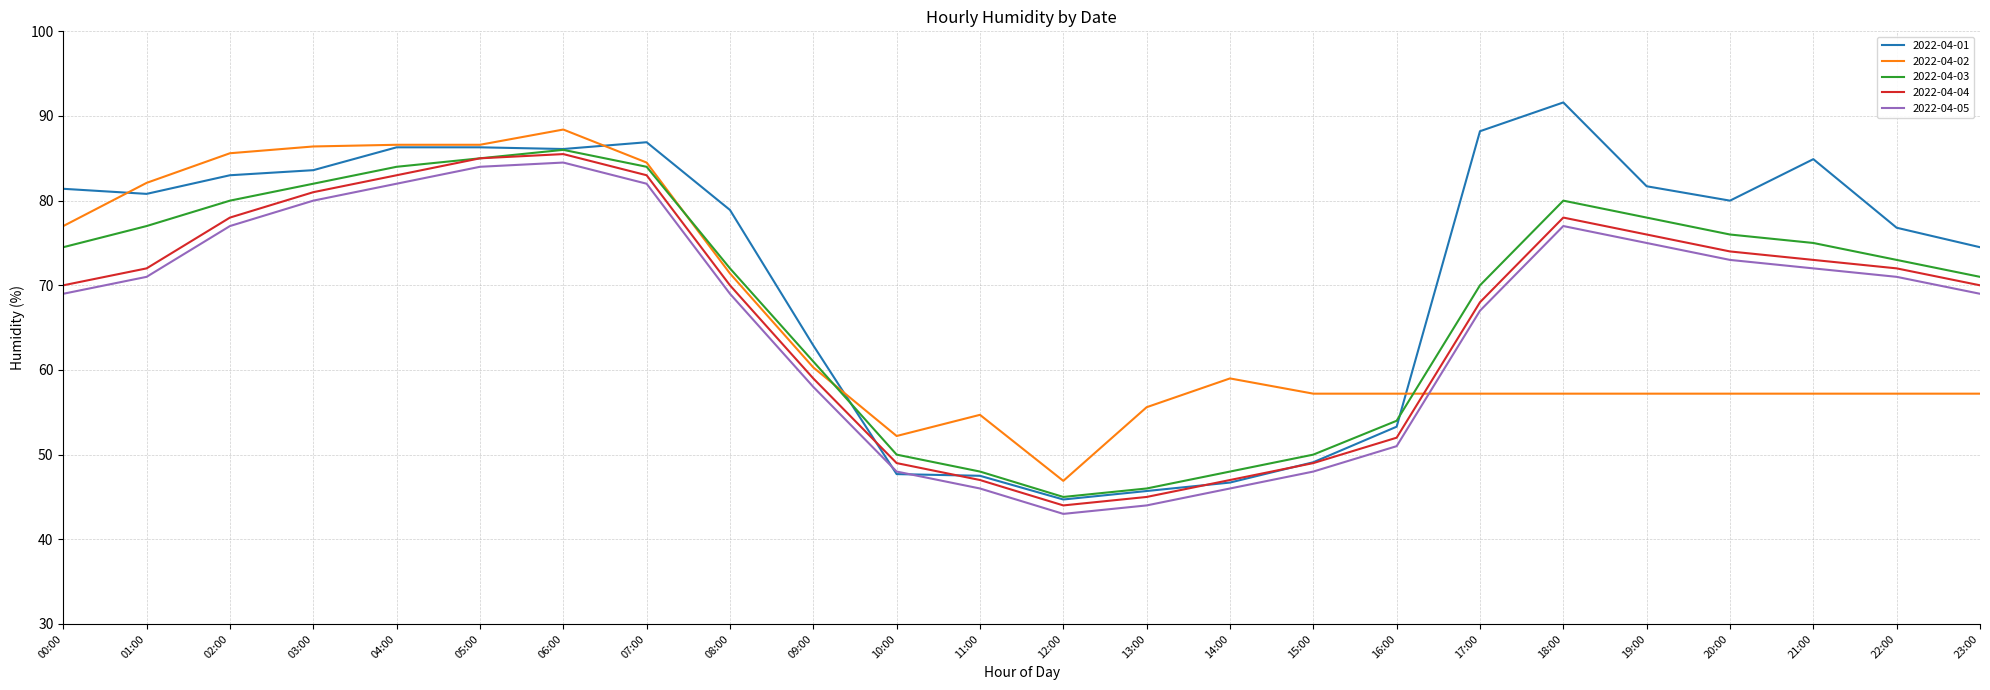

At how many categories does at least one series exceed 72?

16